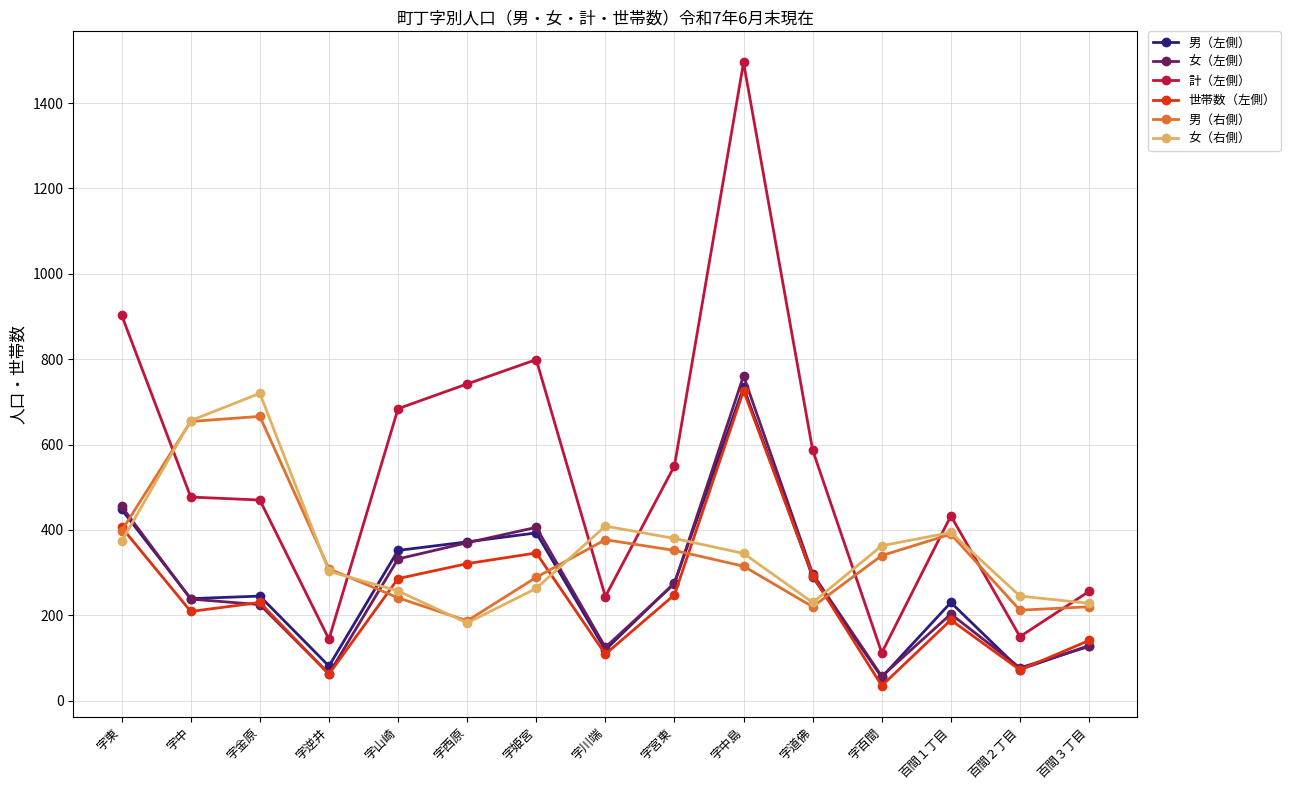

What is the value of the 男（右側） point at the 12th from the left?

340